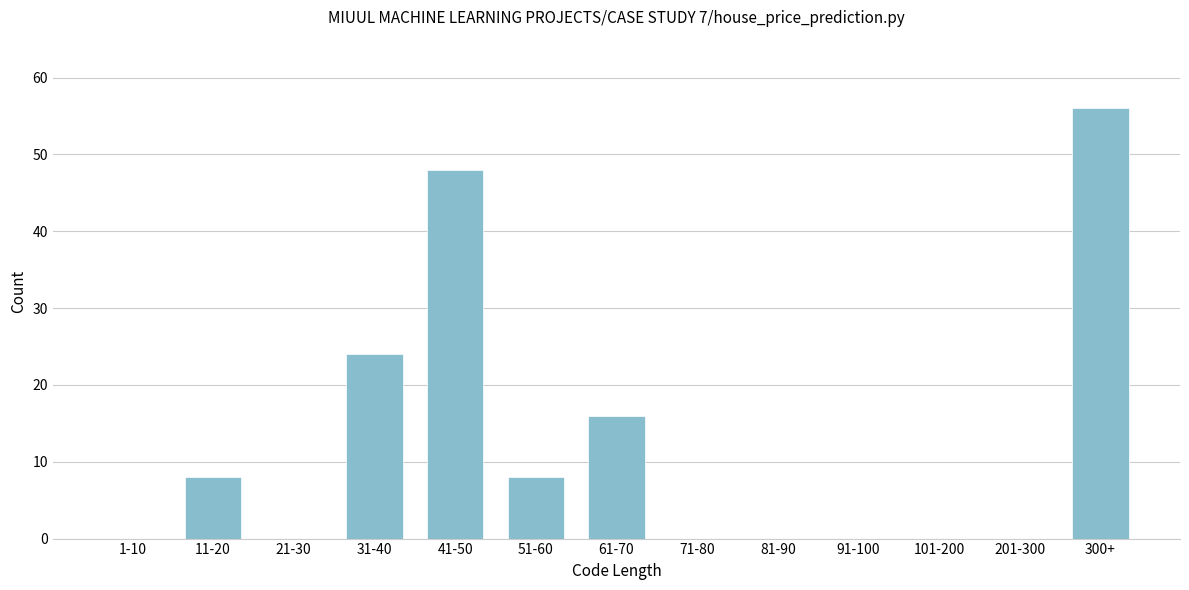

Reading left to right, what are all the values shown in this chart?

1-10=0	11-20=8	21-30=0	31-40=24	41-50=48	51-60=8	61-70=16	71-80=0	81-90=0	91-100=0	101-200=0	201-300=0	300+=56